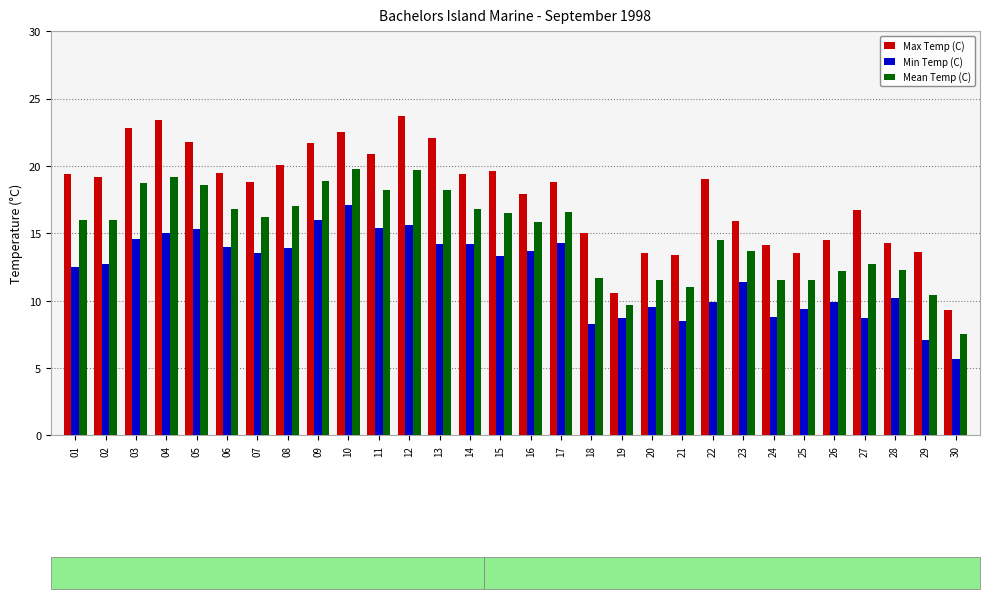

Is it true that Min Temp (C) equals 14.7 at 18?

False